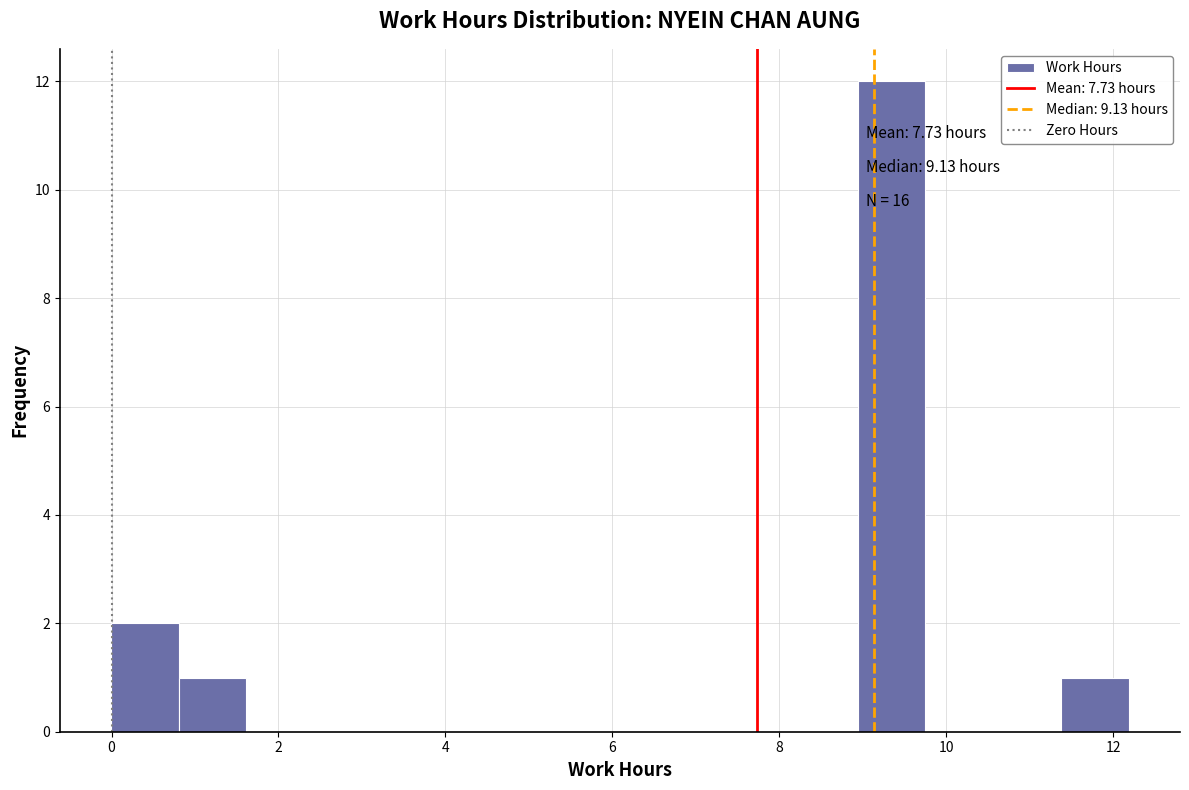

Over which range of the x-axis is the bar tallest?

9.0 to 9.8